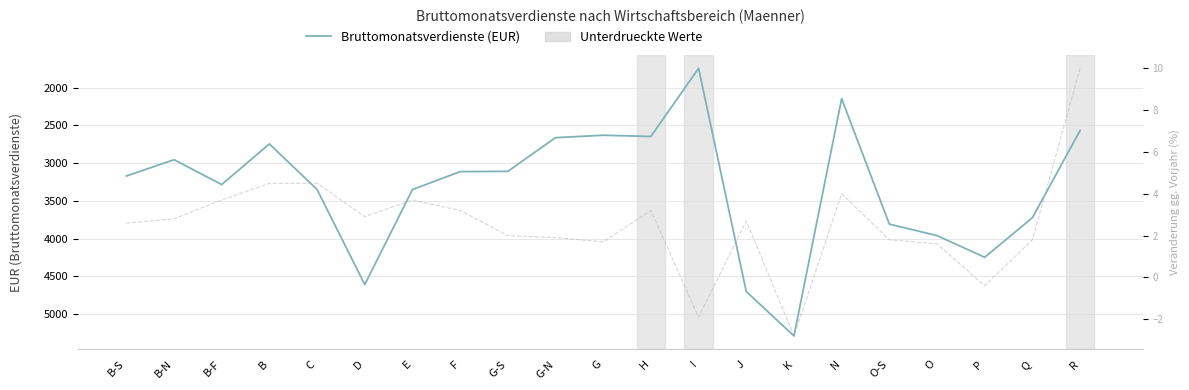

List the series in order of their peak value, highest first.

Bruttomonatsverdienste (EUR), Veränderung Vorjahr (%)